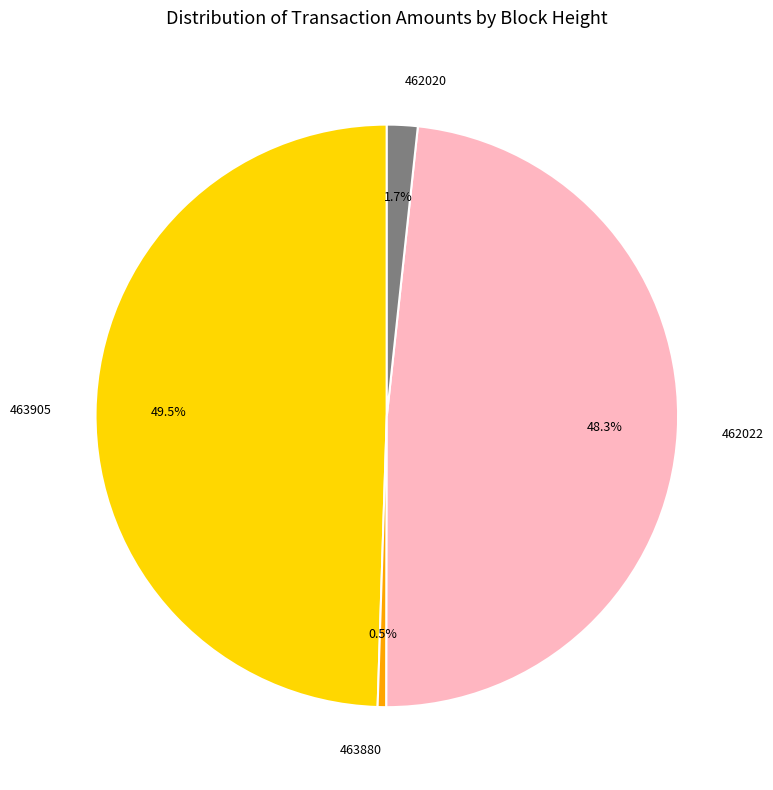

Which category has the smallest portion of the pie?

463880